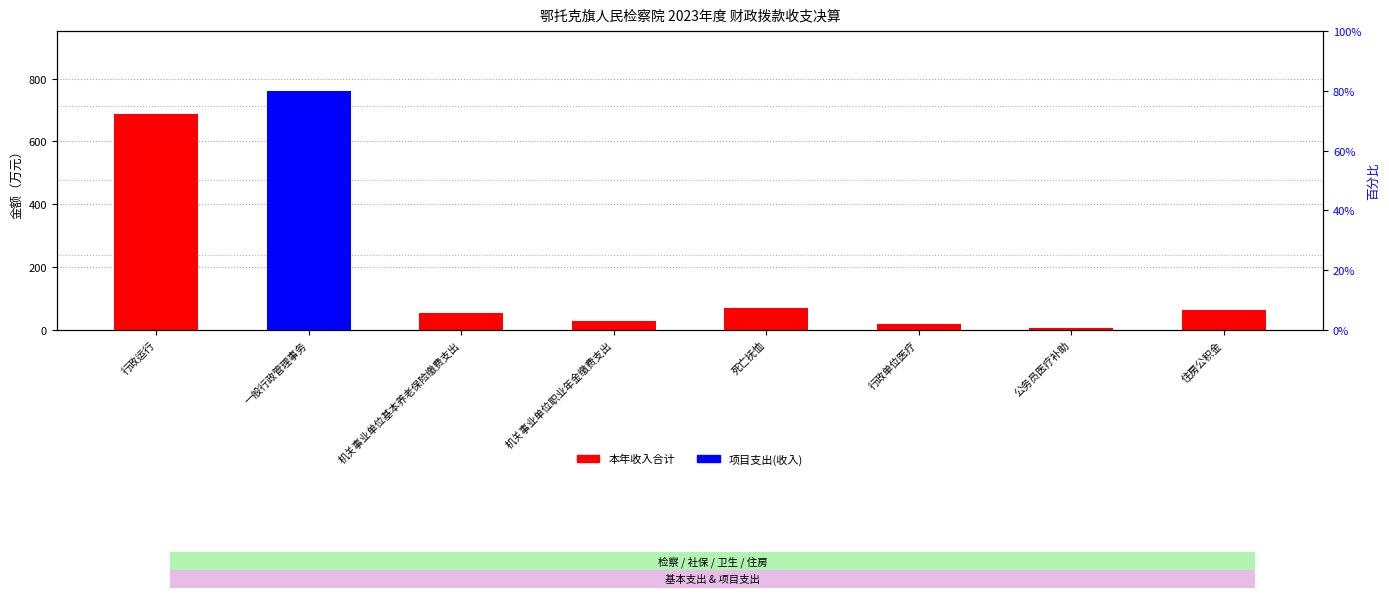

Rank the series by their maximum value, from highest to lowest.

本年收入合计, 项目支出(收入)